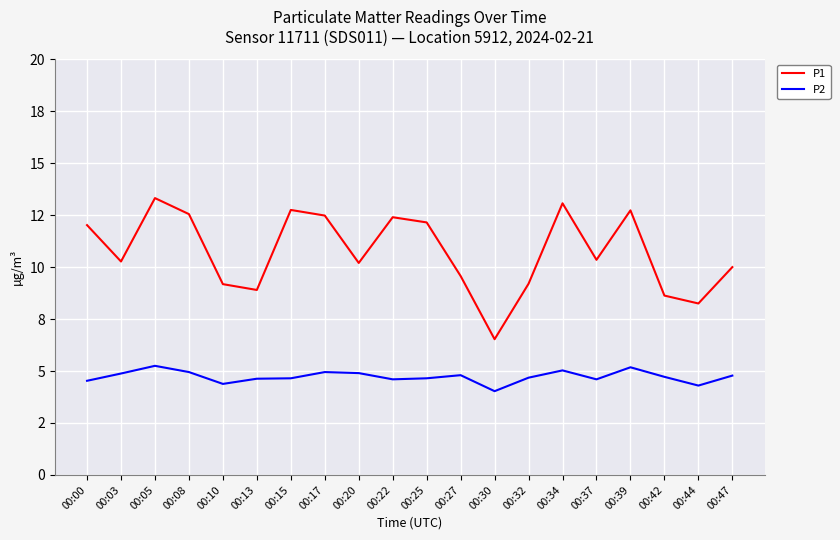

Which has a higher value, 00:44 or 00:05?

00:05